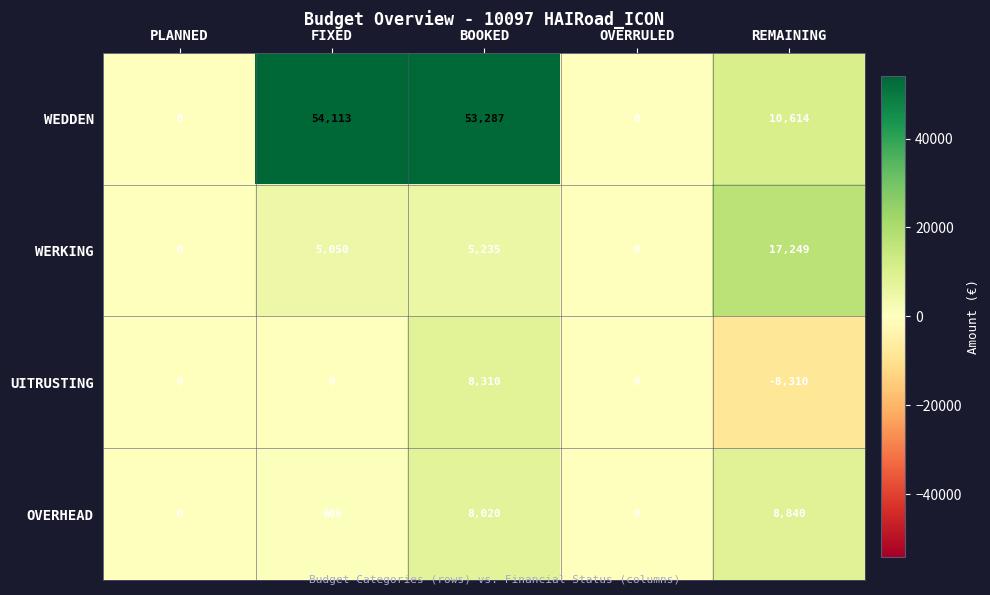

What is the total value across all series at BOOKED?

74852